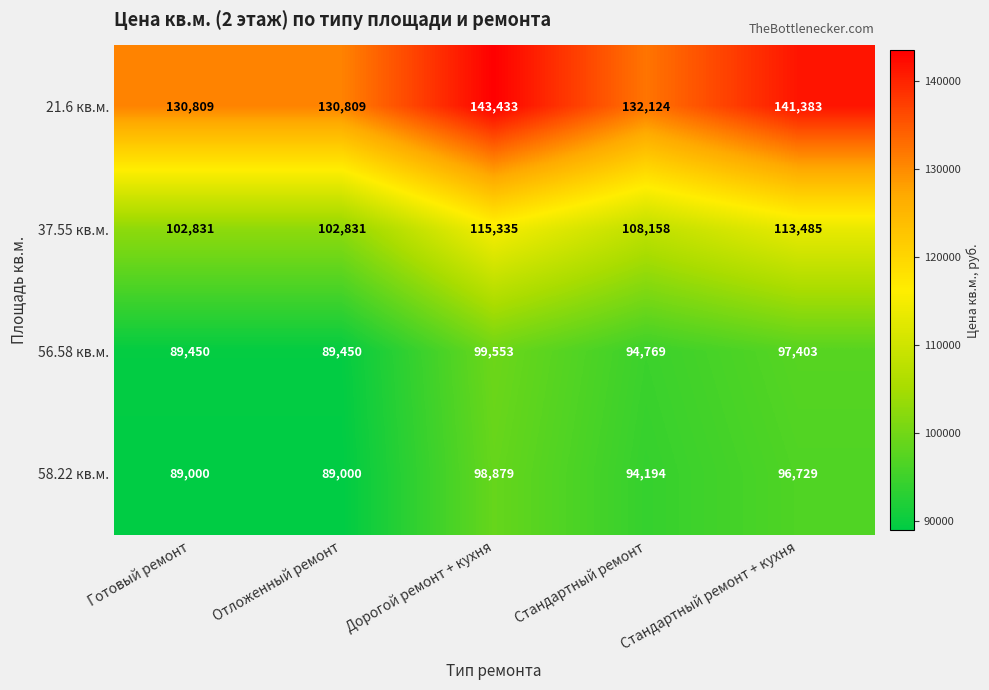

How many 37.55 кв.м. values are between 102831 and 113485?

4